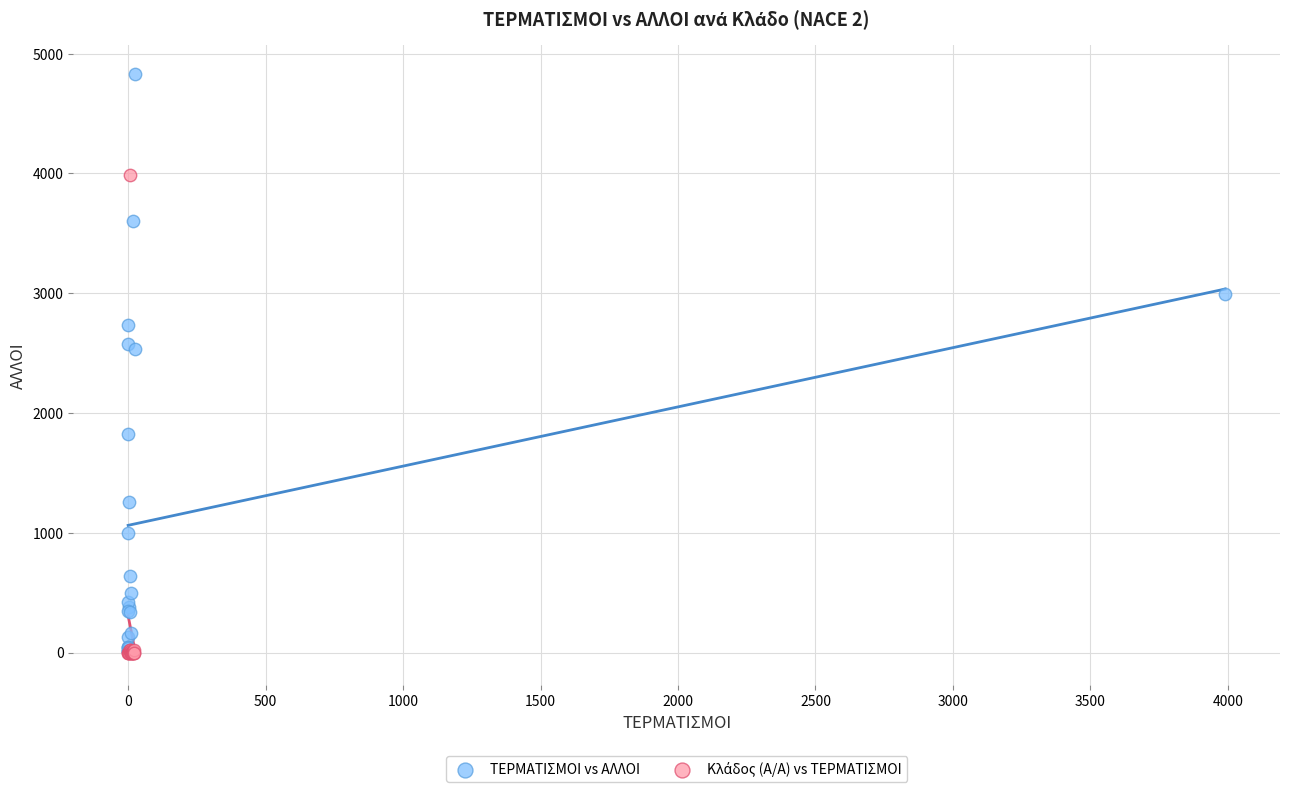

Which series contains the highest Y value?

ΤΕΡΜΑΤΙΣΜΟΙ vs ΑΛΛΟΙ